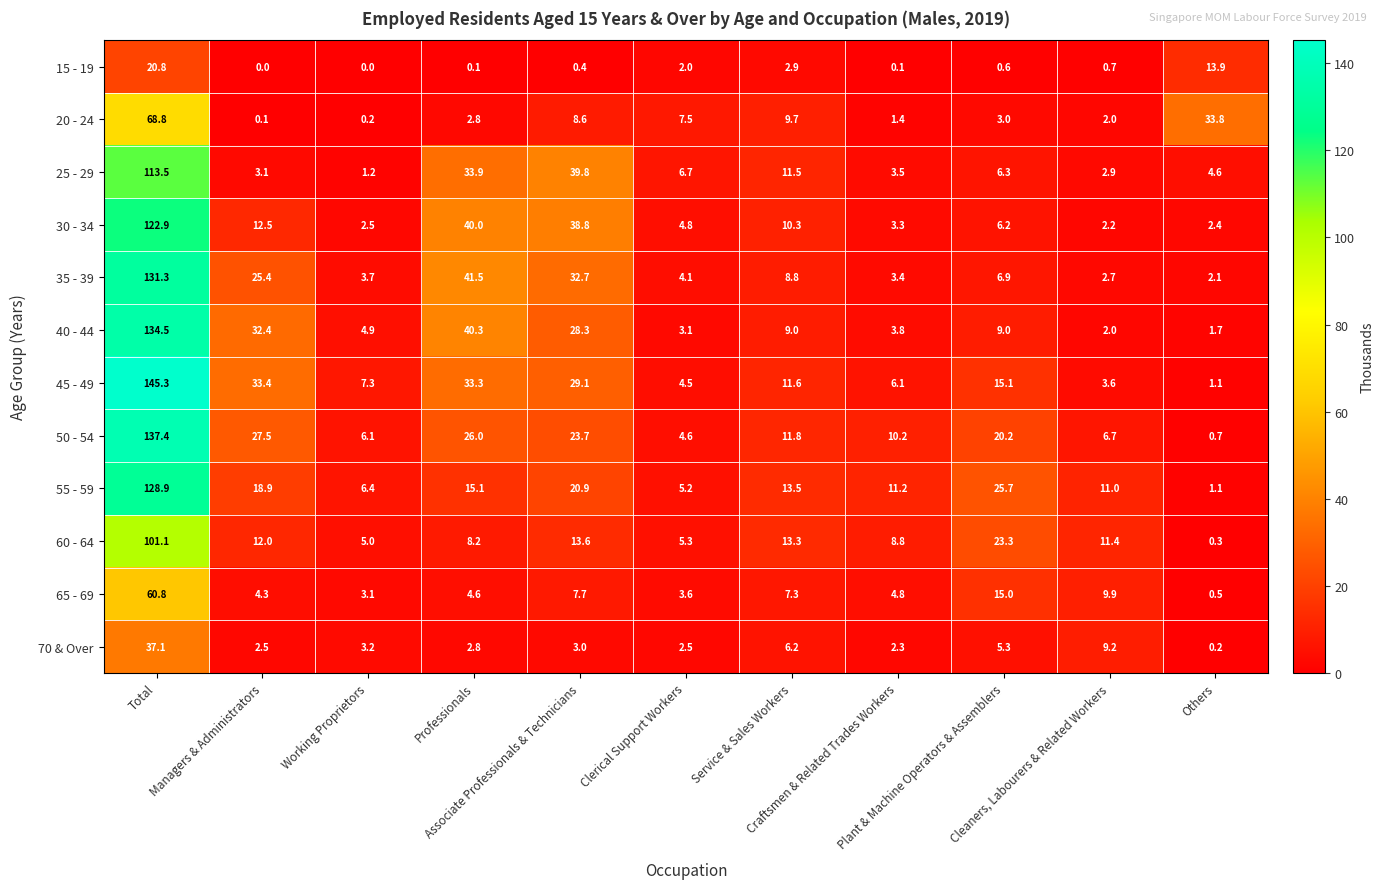

Which series has the widest spread of values?

45 - 49